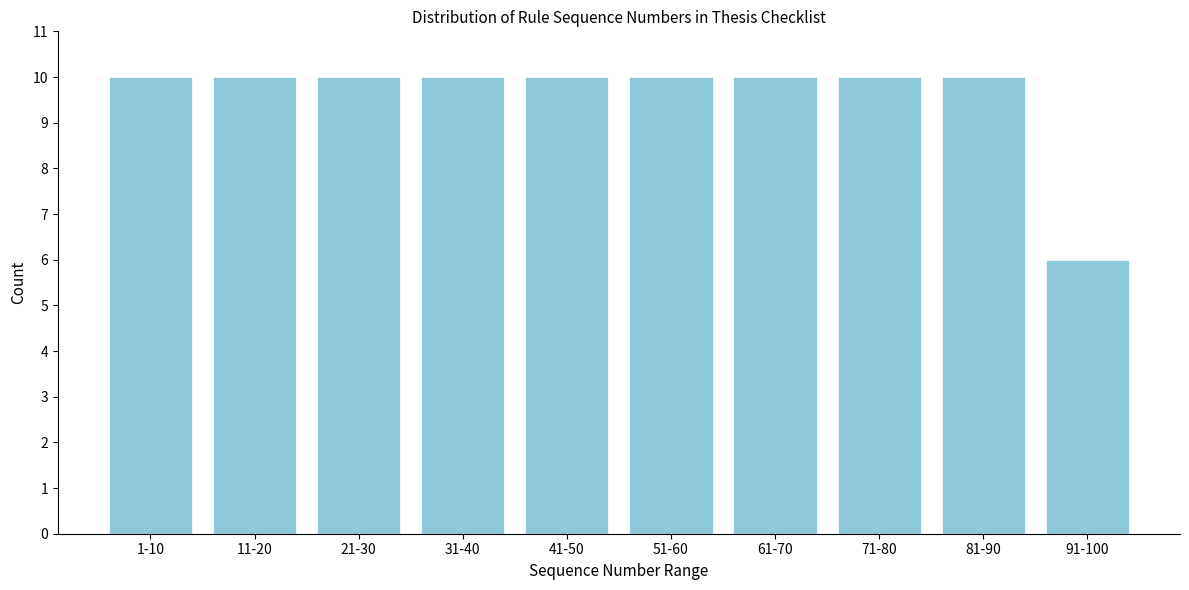

Reading left to right, list all the values displayed in this chart.

10	10	10	10	10	10	10	10	10	6